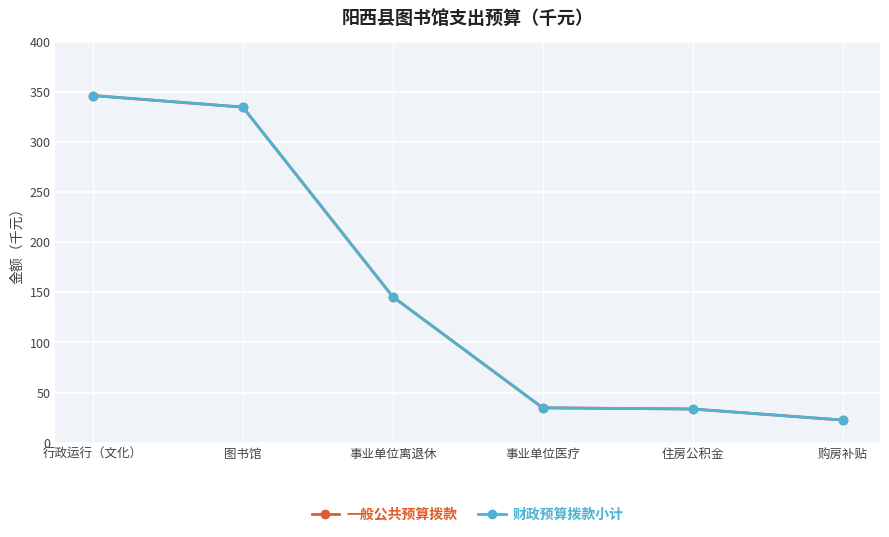

What is the minimum value shown in the chart?

22.7